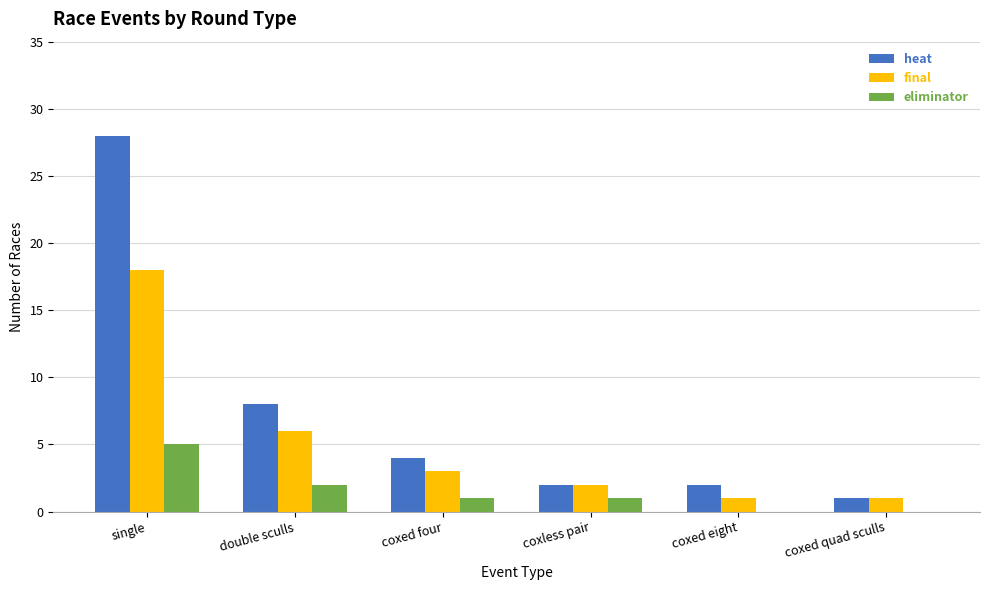

Reading right to left, what are all the values shown in this chart?

heat: 1	2	2	4	8	28
final: 1	1	2	3	6	18
eliminator: 0	0	1	1	2	5